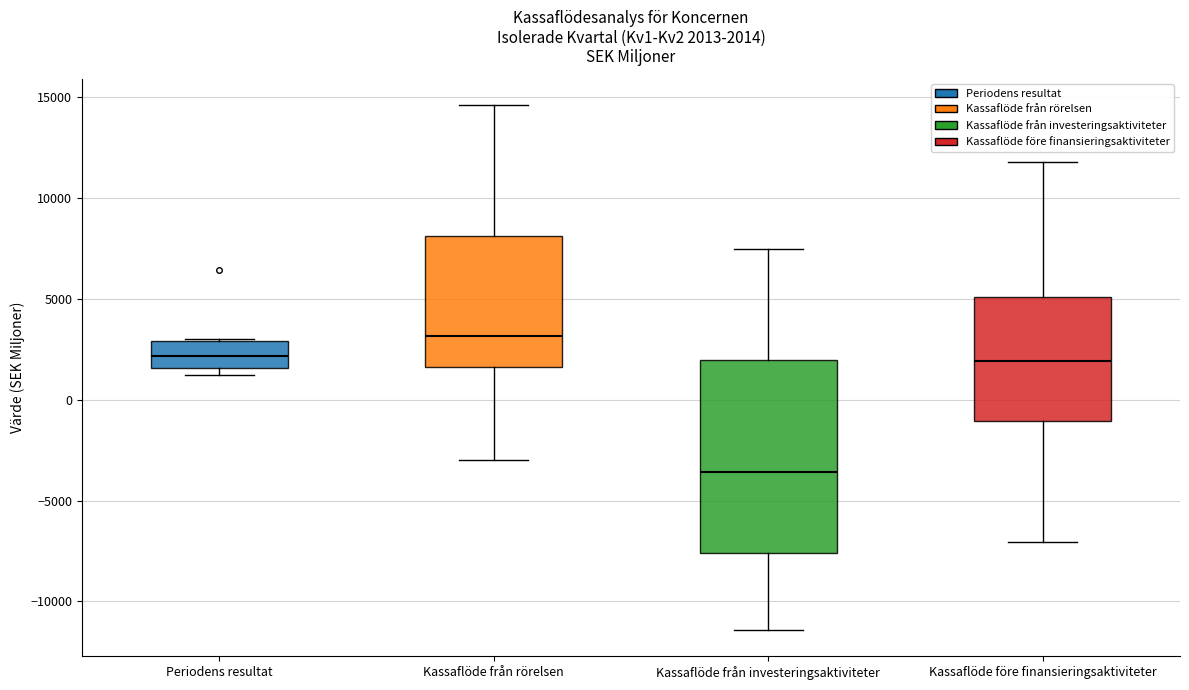

Comparing the boxes themselves (not the whiskers), which one is the tallest?

Kassaflöde från investeringsaktiviteter